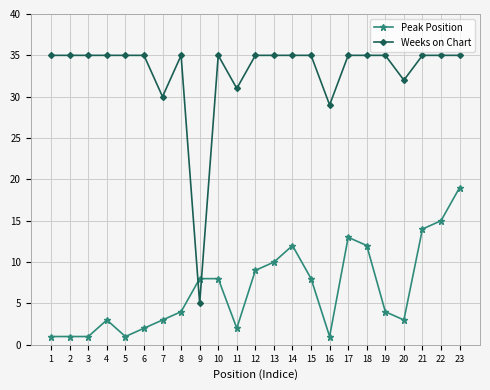

What is the total value across all series at 19?

39